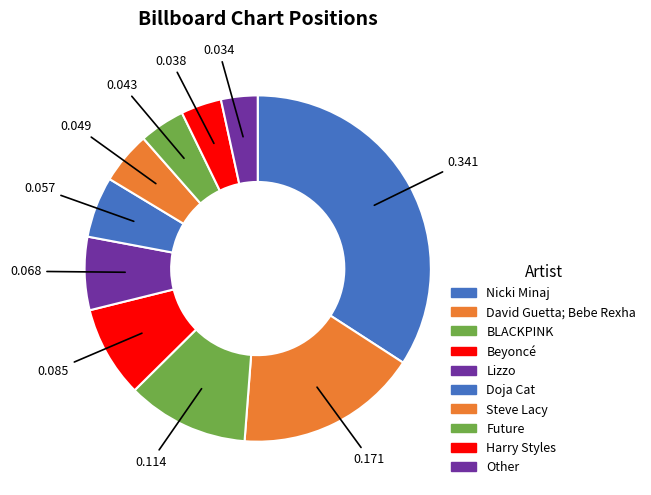

Count the number of slices in the pie.

10